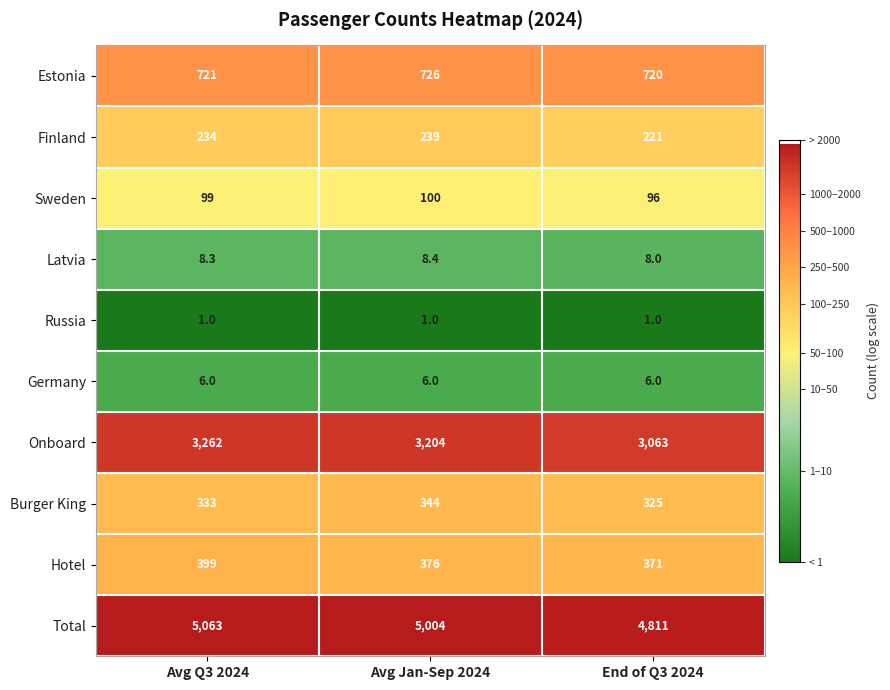

True or false: Burger King has a value of 155.5 at Avg Jan-Sep 2024.

False